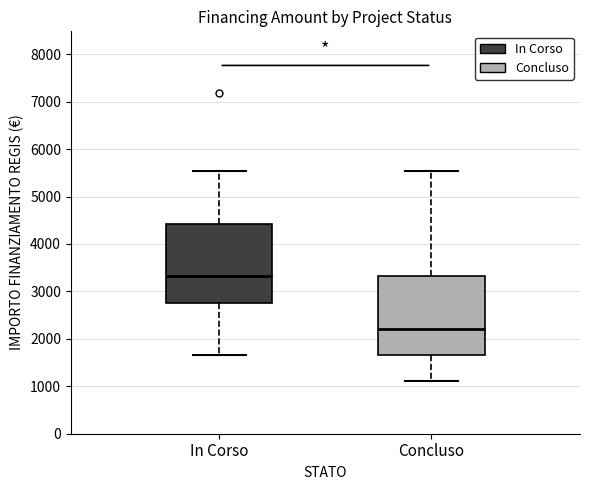

Reading left to right, transcribe this box plot: for each box, give where its median line is, the range the box spans, and where its two whiskers end, as read against the y-axis. The values are not printed on the chart, so give them approximately, as read against the axis.

In Corso: median 3300, box 2800 to 4400, whiskers 1700 to 5500
Concluso: median 2200, box 1700 to 3300, whiskers 1100 to 5500